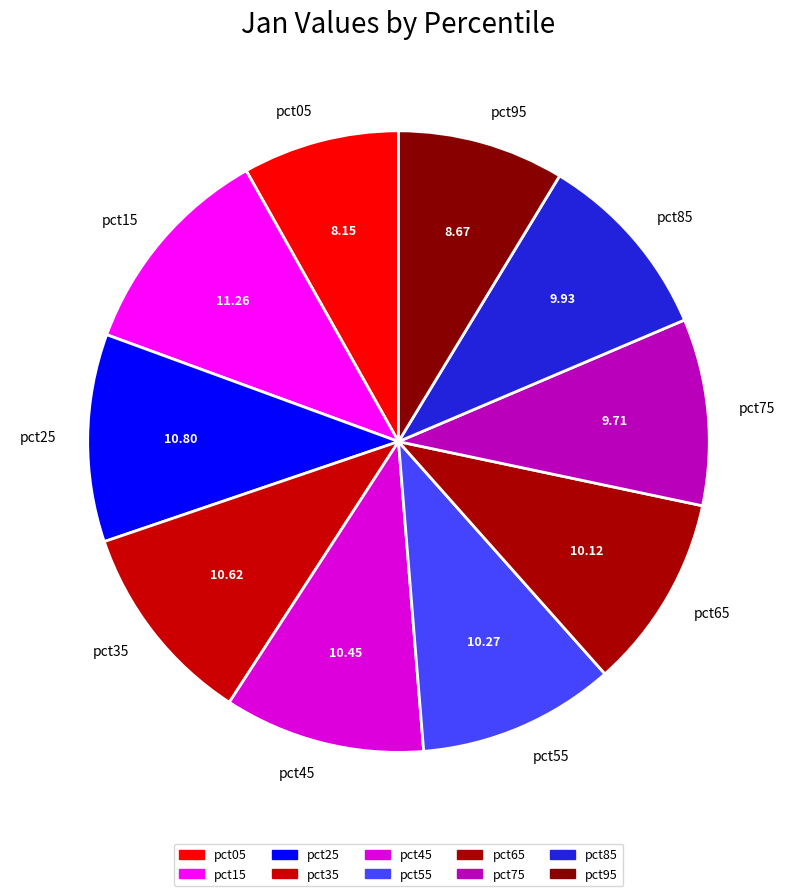

Which slice is the smallest?

pct05